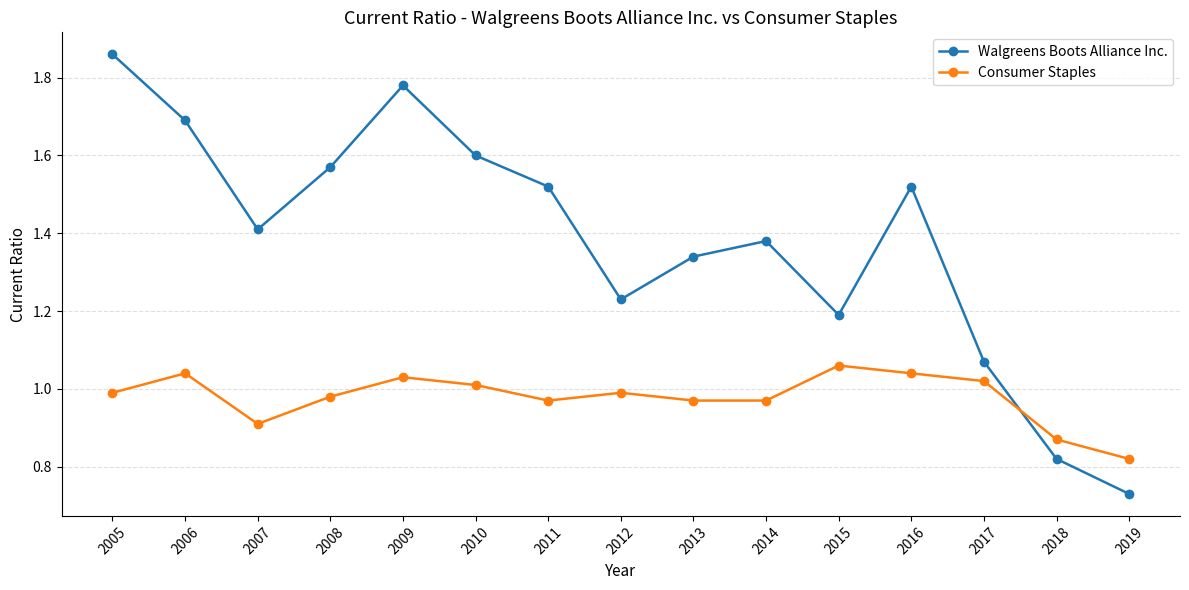

At which label does Consumer Staples reach its minimum?

2019